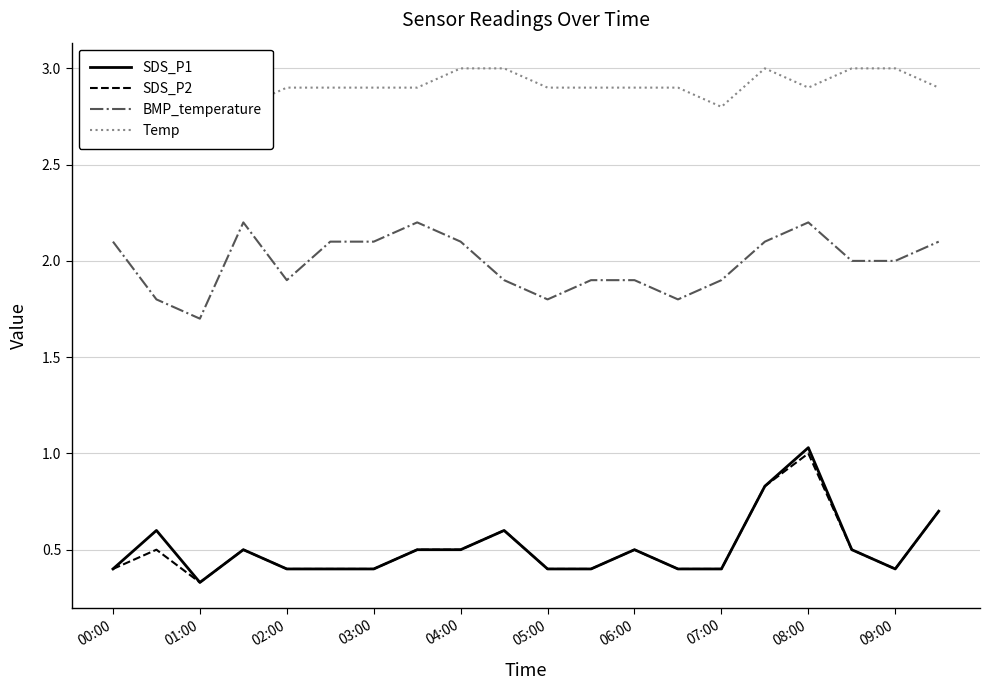

What is the difference between the second highest and second lowest values in the BMP_temperature series?

0.4